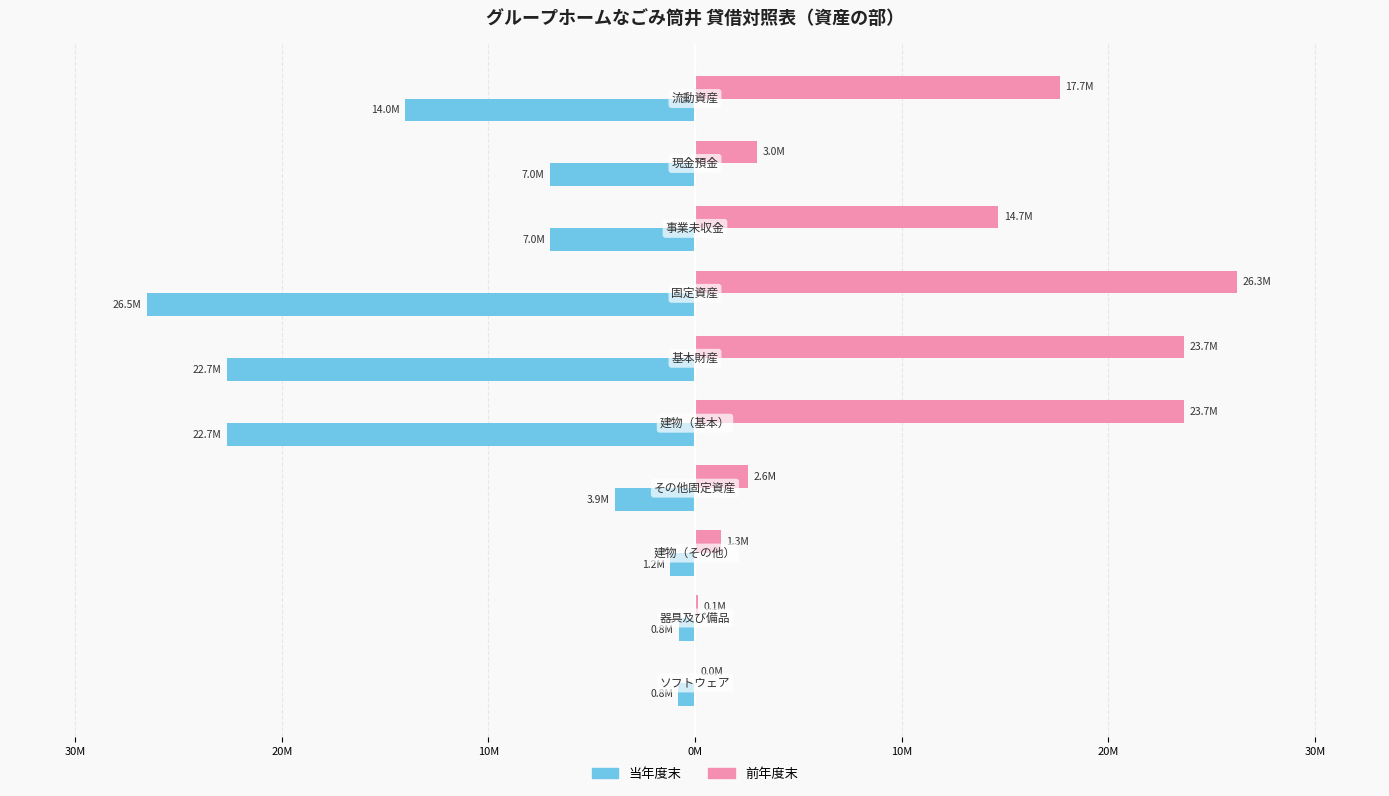

What are all the series names shown in the legend?

当年度末, 前年度末